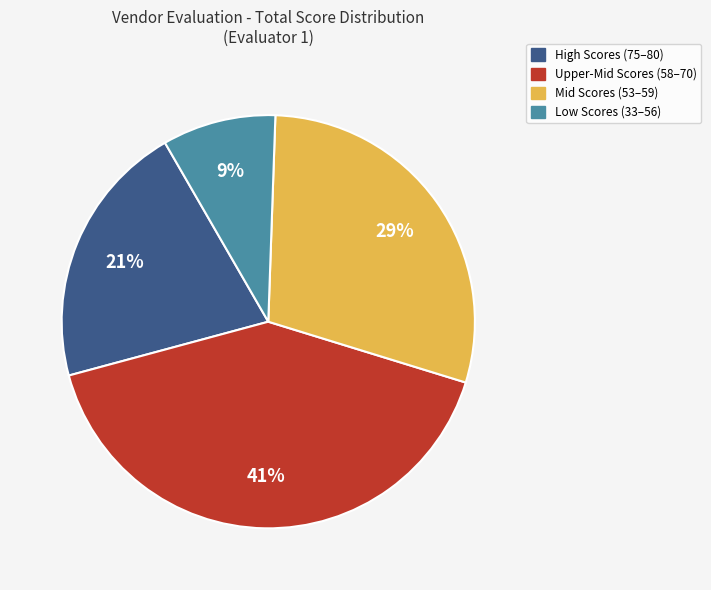

To the nearest percent, what is the average slice percentage?

25%